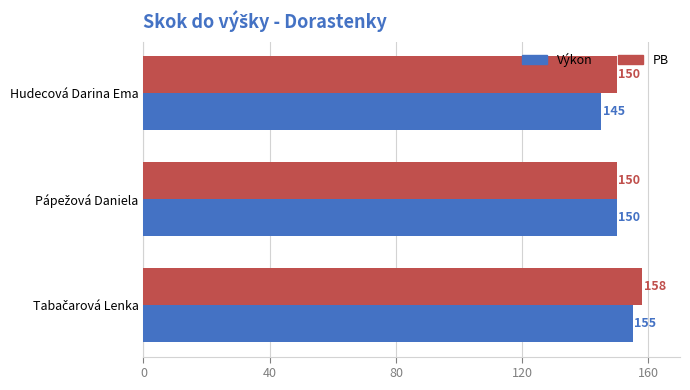

What is the total value across all series at Hudecová Darina Ema?

295